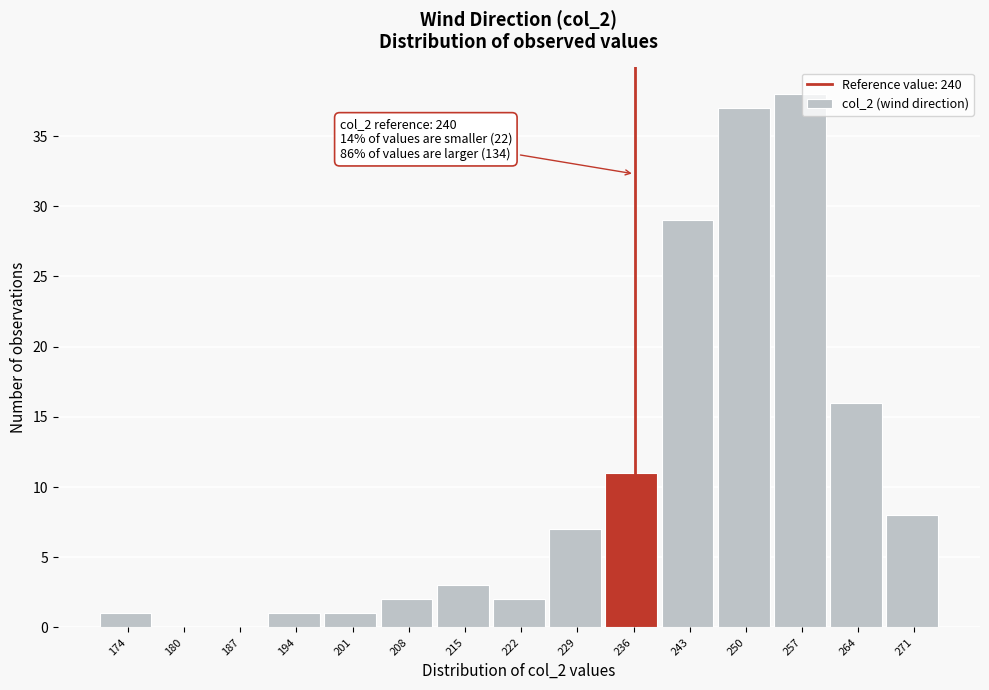

Reading left to right, what are all the values shown in this chart?

174=1	180=0	187=0	194=1	201=1	208=2	215=3	222=2	229=7	236=11	243=29	250=37	257=38	264=16	271=8